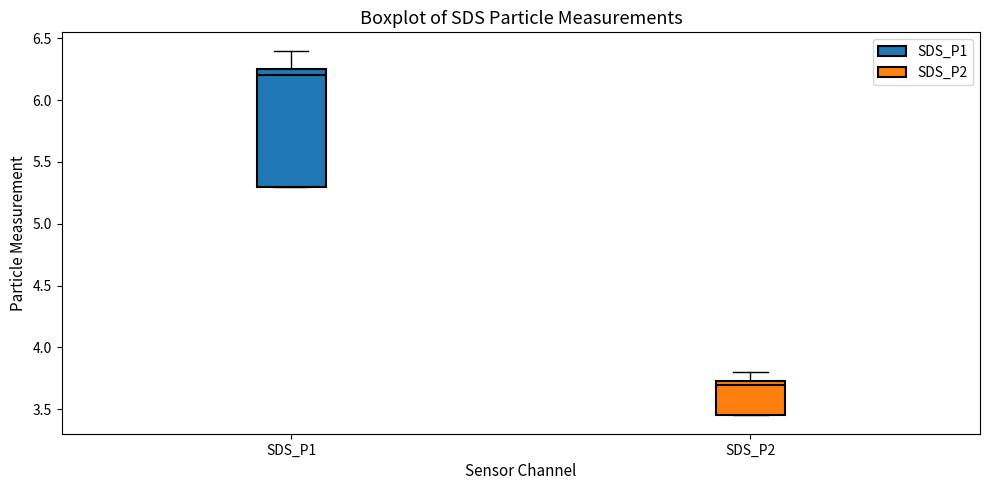

Reading left to right, read every box against the y-axis: the position of its median line, the range the box covers, and the ends of its whiskers. The values are not printed on the chart, so give them approximately, as read against the axis.

SDS_P1: median 6.20, box 5.30 to 6.25, whiskers 5.30 to 6.40
SDS_P2: median 3.70, box 3.45 to 3.75, whiskers 3.45 to 3.80